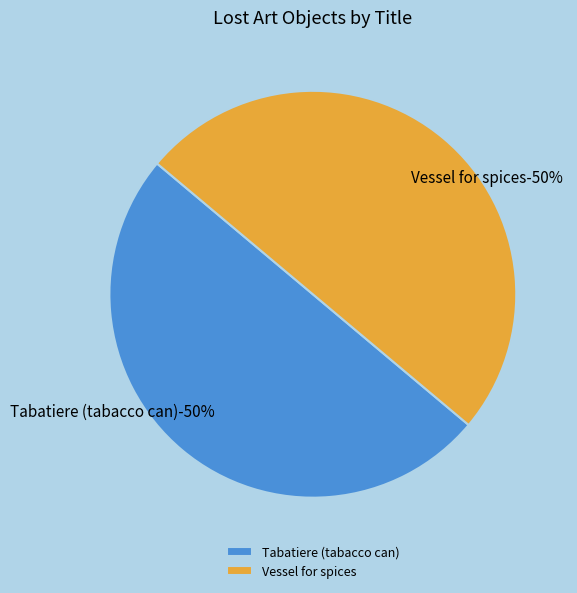

To the nearest percent, what portion does Vessel for spices represent?

50%